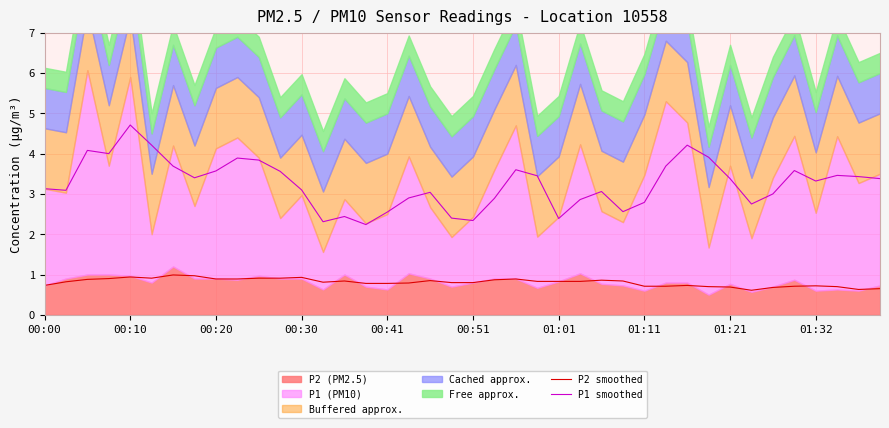

What is the difference between the P1 smoothed values at 00:00 and 23?

0.3